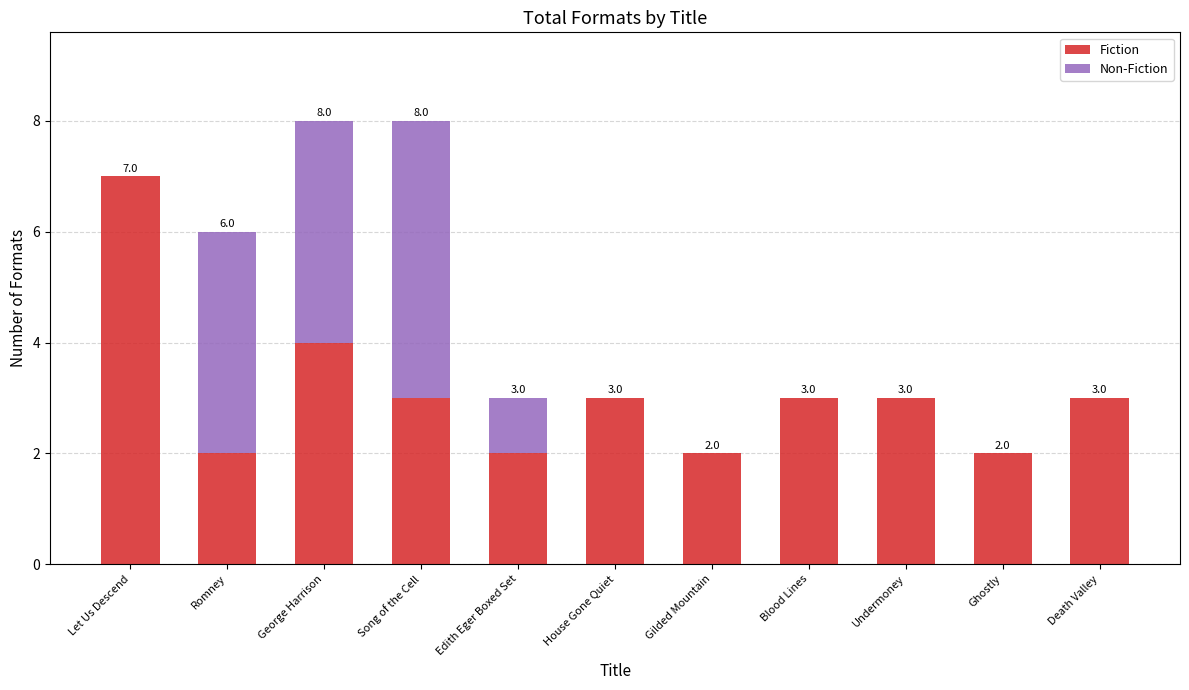

Reading right to left, transcribe the values for Fiction.

Death Valley=3	Ghostly=2	Undermoney=3	Blood Lines=3	Gilded Mountain=2	House Gone Quiet=3	Edith Eger Boxed Set=2	Song of the Cell=3	George Harrison=4	Romney=2	Let Us Descend=7